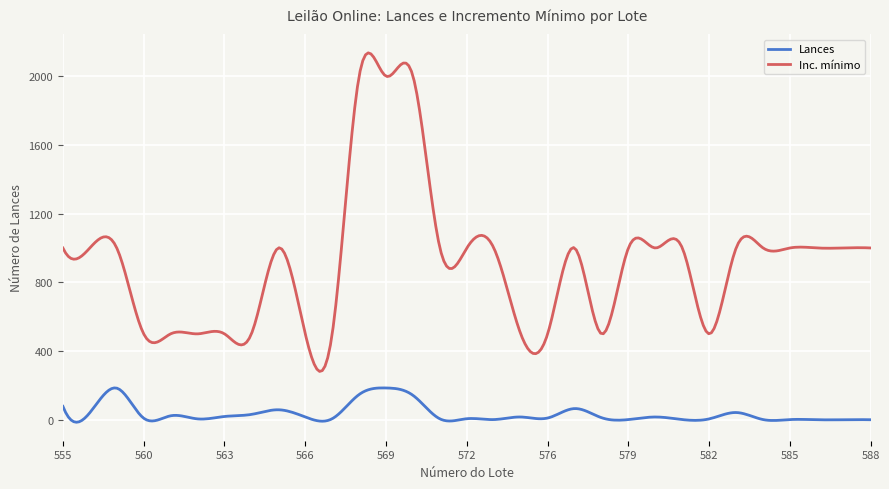

Which series has the largest range (max minus min)?

Inc. mínimo